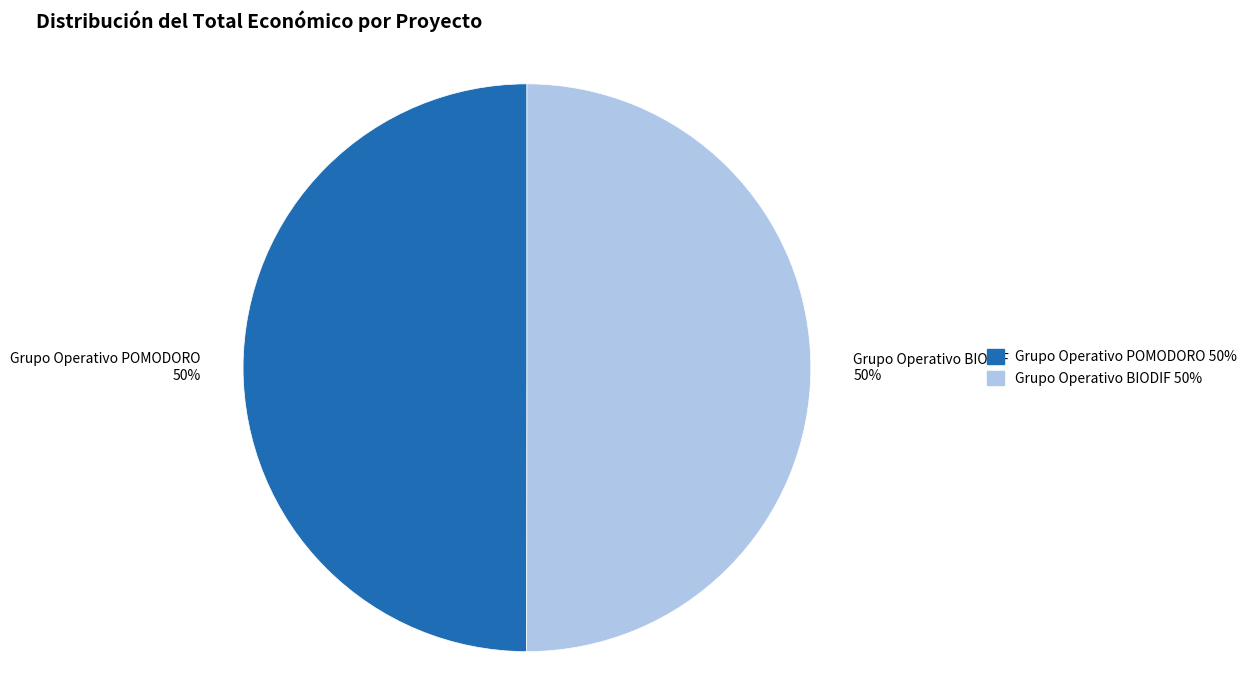

Approximately how many times larger is the value at Grupo Operativo POMODORO compared to Grupo Operativo BIODIF?

1.0